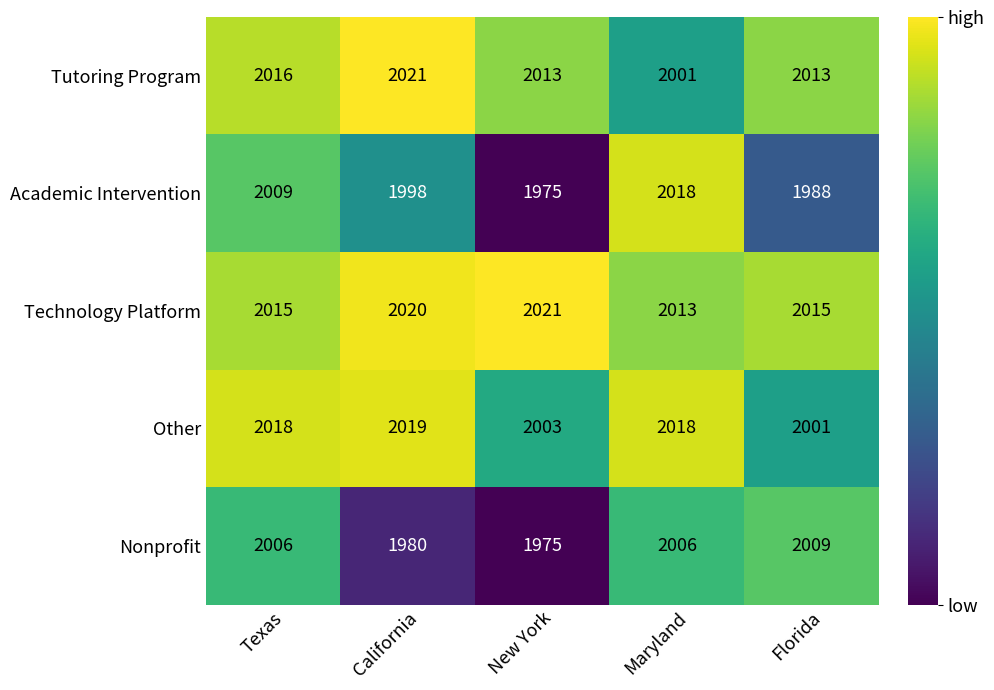

What is the spread (max minus min) of values at Texas?

12